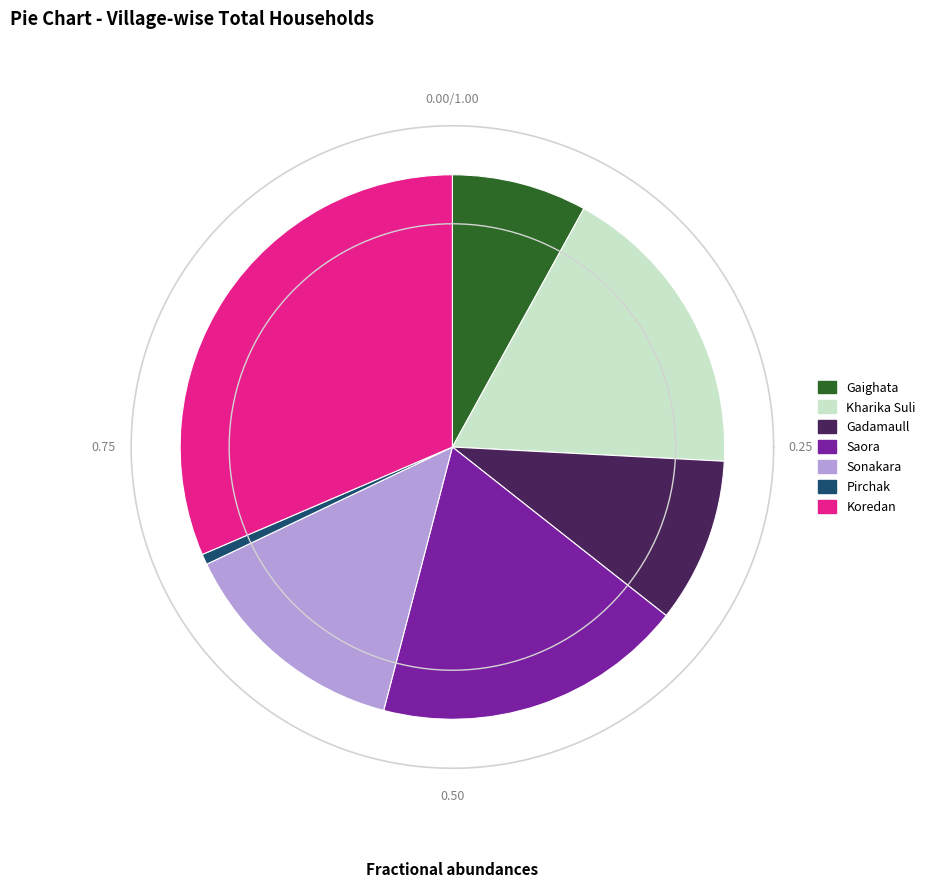

What portion of the pie excludes Koredan?

68.5%